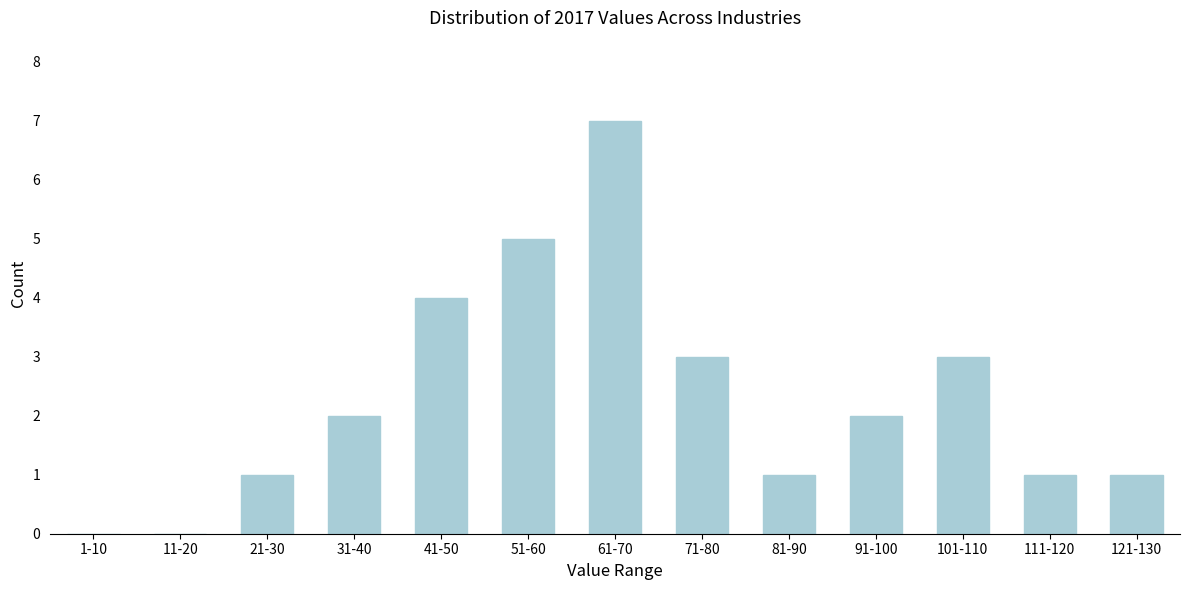

Reading right to left, what are all the values shown in this chart?

121-130=1	111-120=1	101-110=3	91-100=2	81-90=1	71-80=3	61-70=7	51-60=5	41-50=4	31-40=2	21-30=1	11-20=0	1-10=0